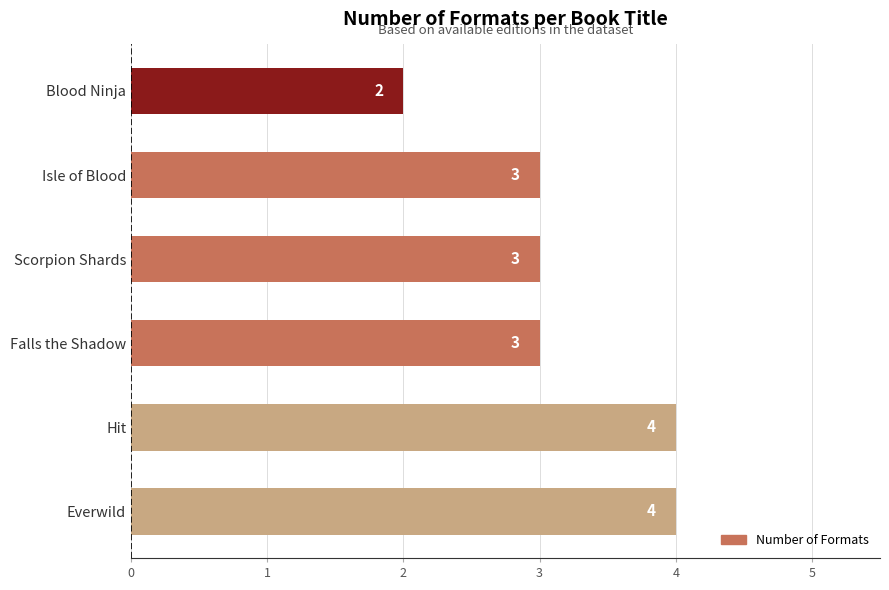

Count the values in the range 3 to 4.

5